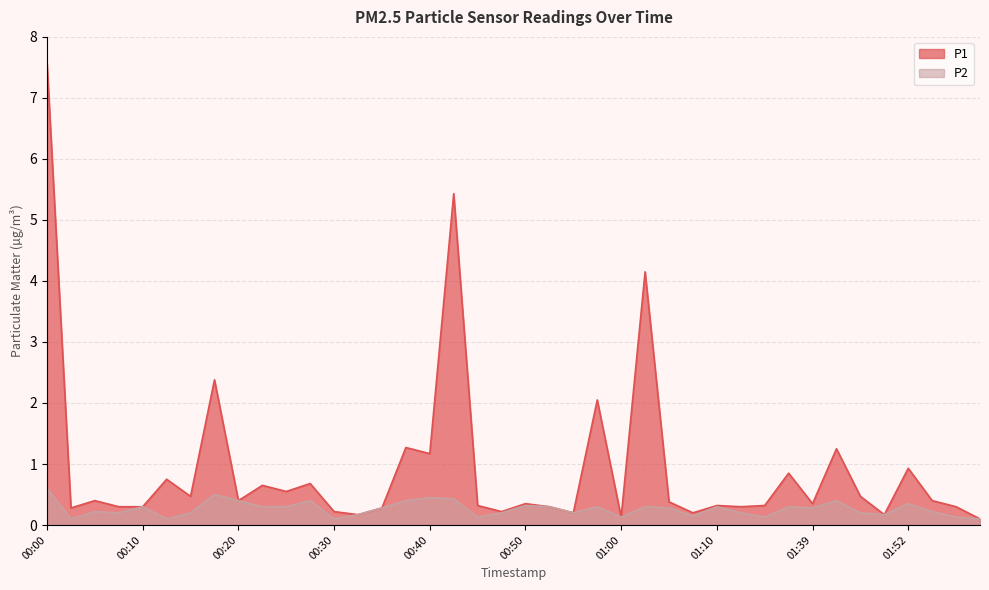

True or false: P1 has more than 2 interior local peaks.

True